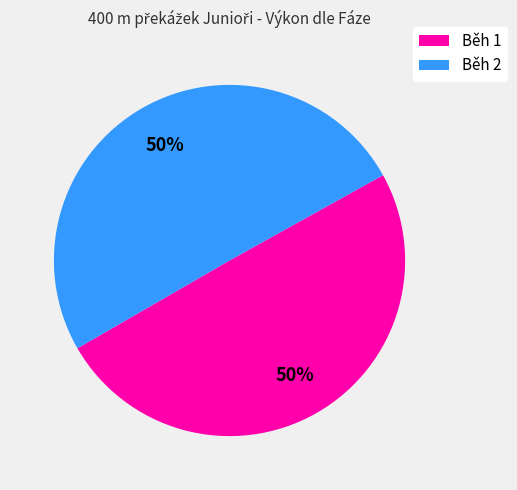

To the nearest percent, what is the average slice percentage?

50%